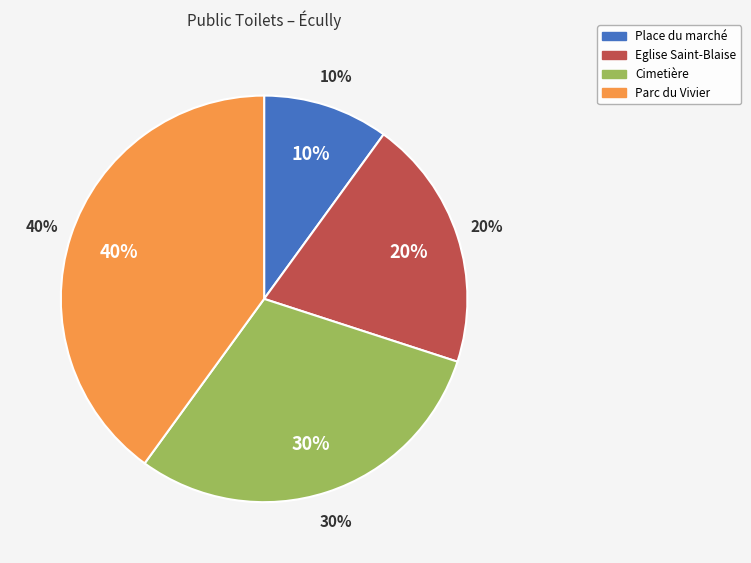

What is the smallest slice in the pie chart?

Place du marché